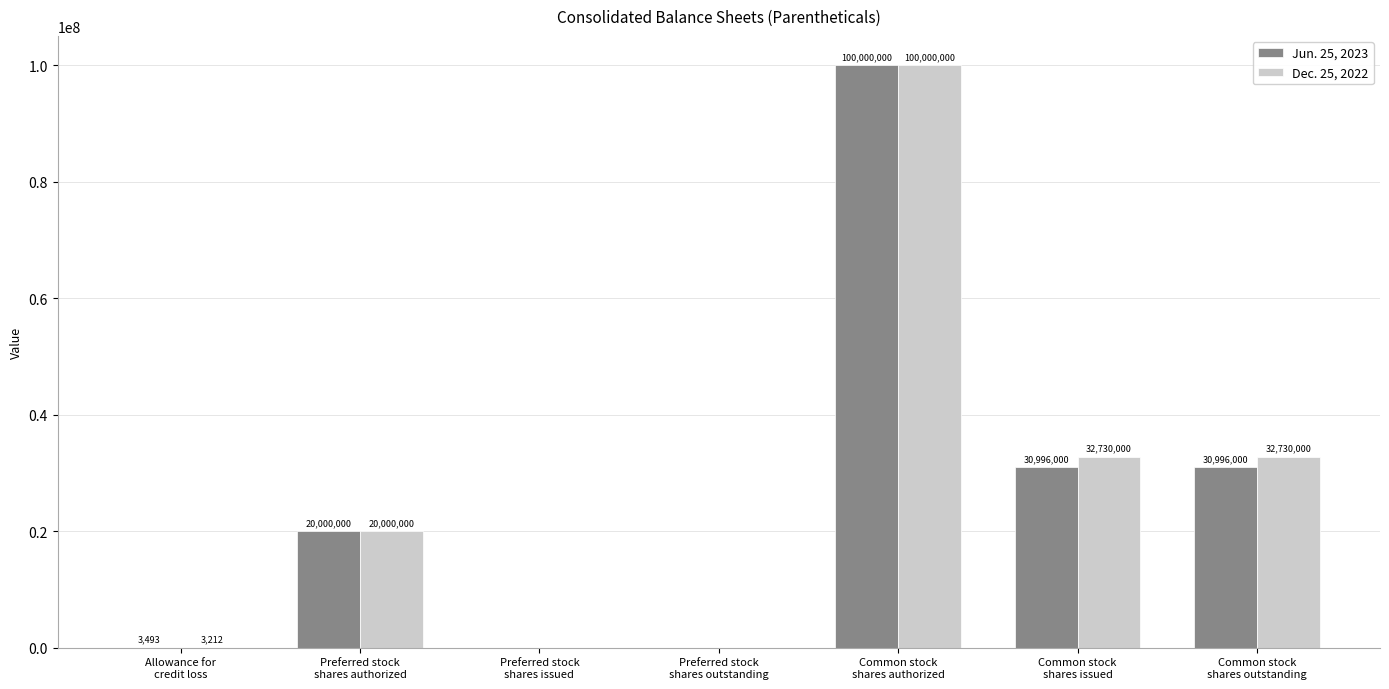

What is the sum of all Jun. 25, 2023 values?

181995493